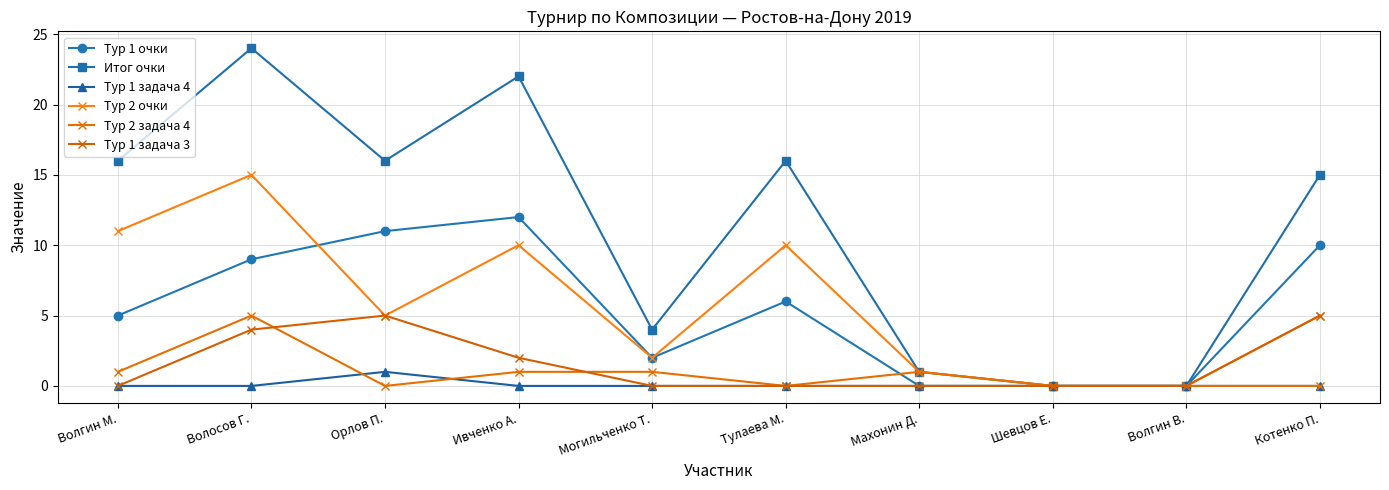

Is it true that Тур 1 задача 3 equals 5 at Котенко П.?

True